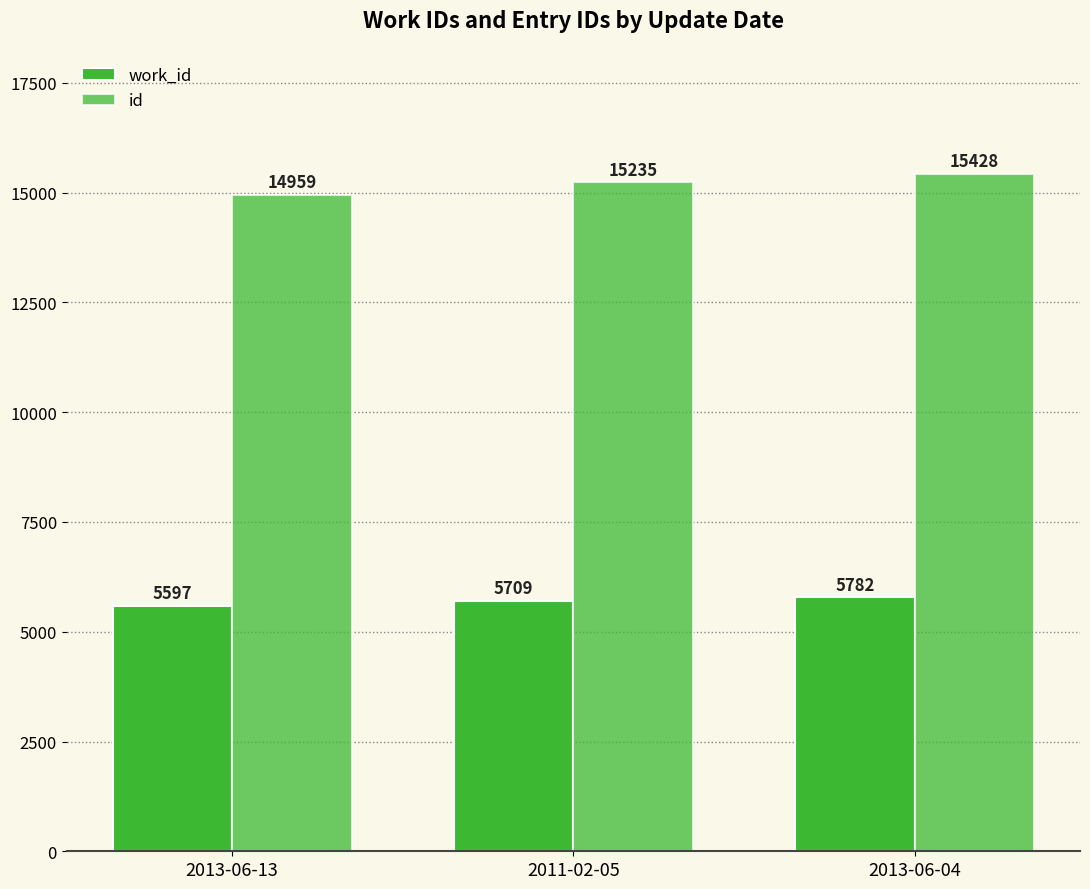

What is the smallest value displayed?

5597